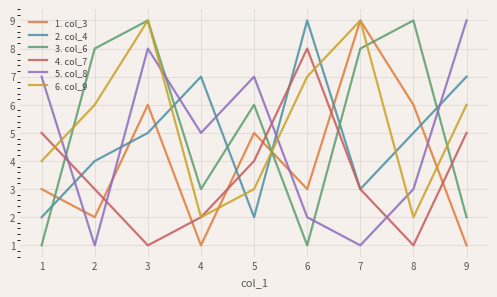

How many values in the 5. col_8 series are below 5?

4